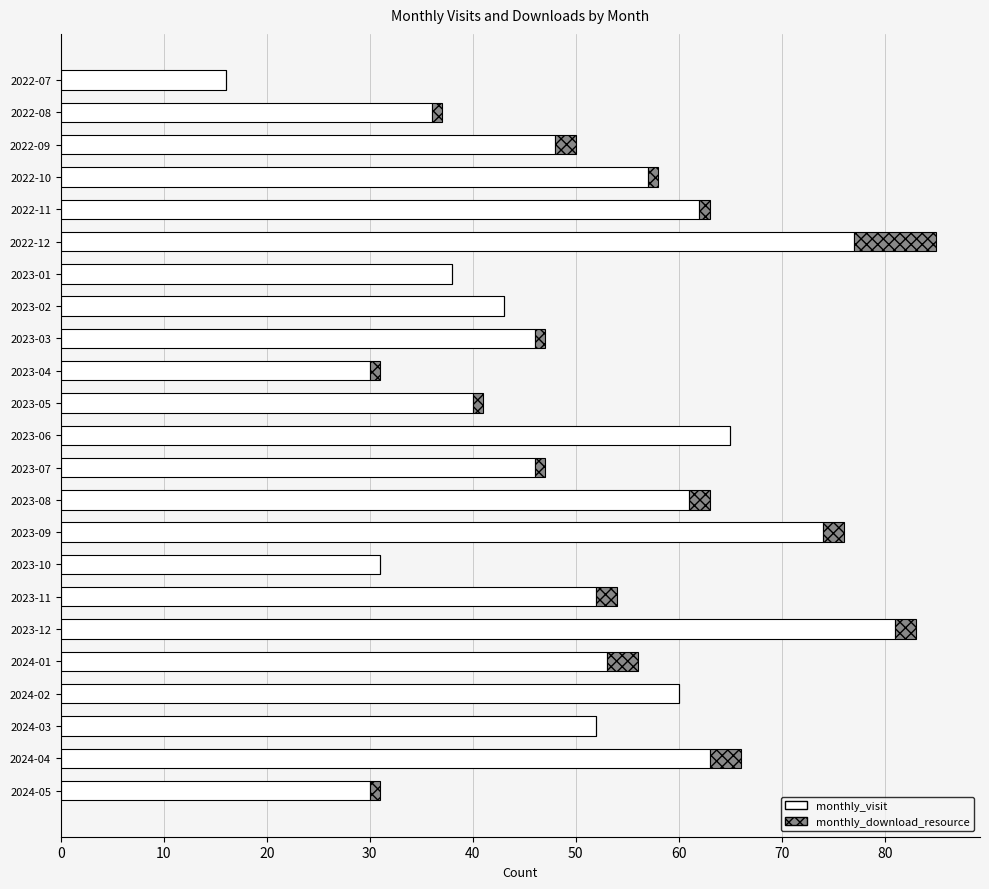

What is the highest value of the monthly_visit series?

81